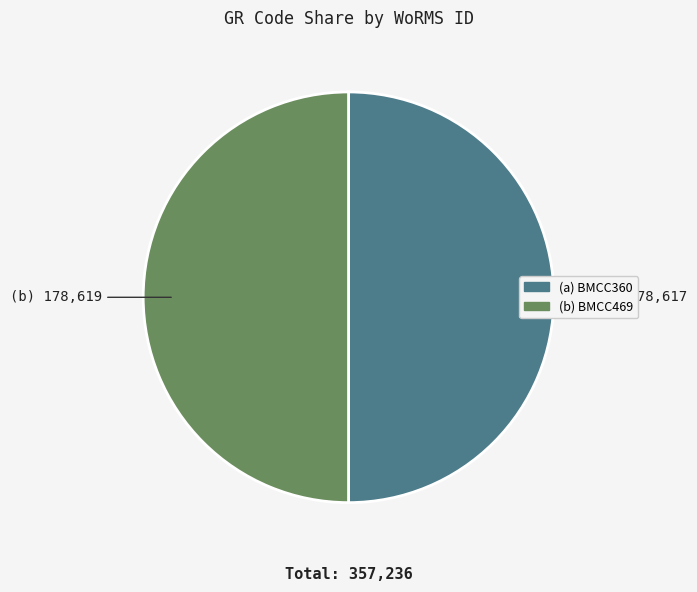

What is the smallest slice in the pie chart?

BMCC360